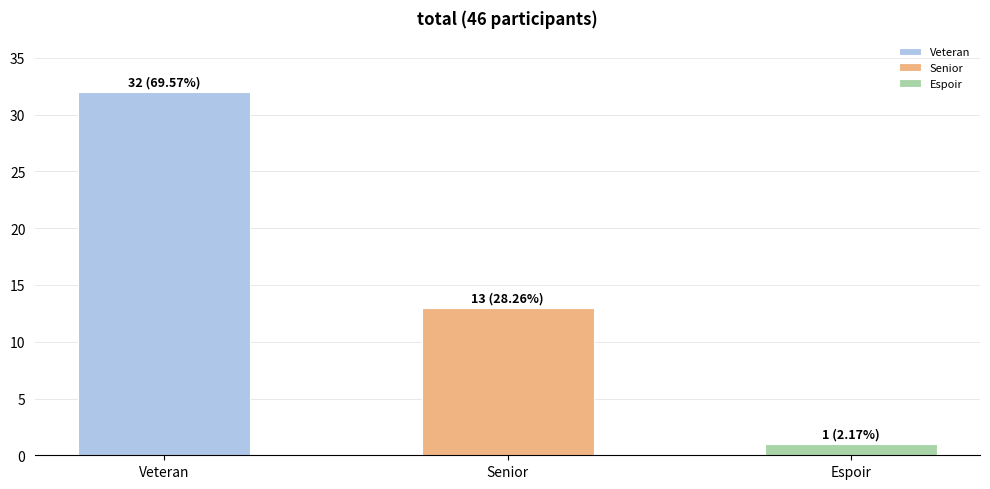

What is the value of the 2nd bar from the left?

13